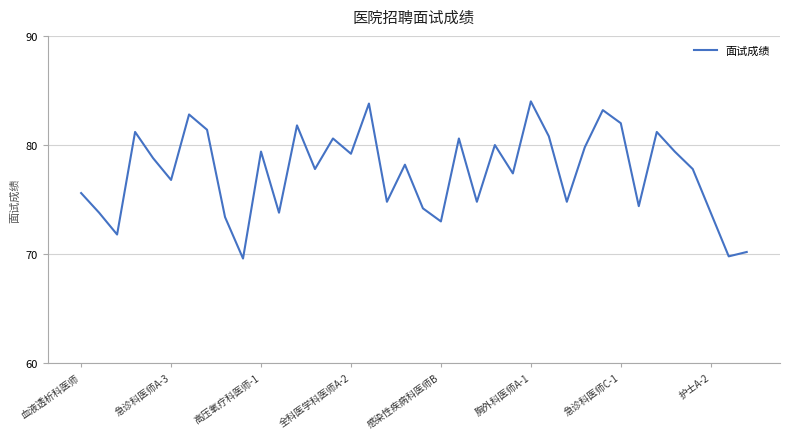

What is the difference between the maximum and minimum values?

14.4